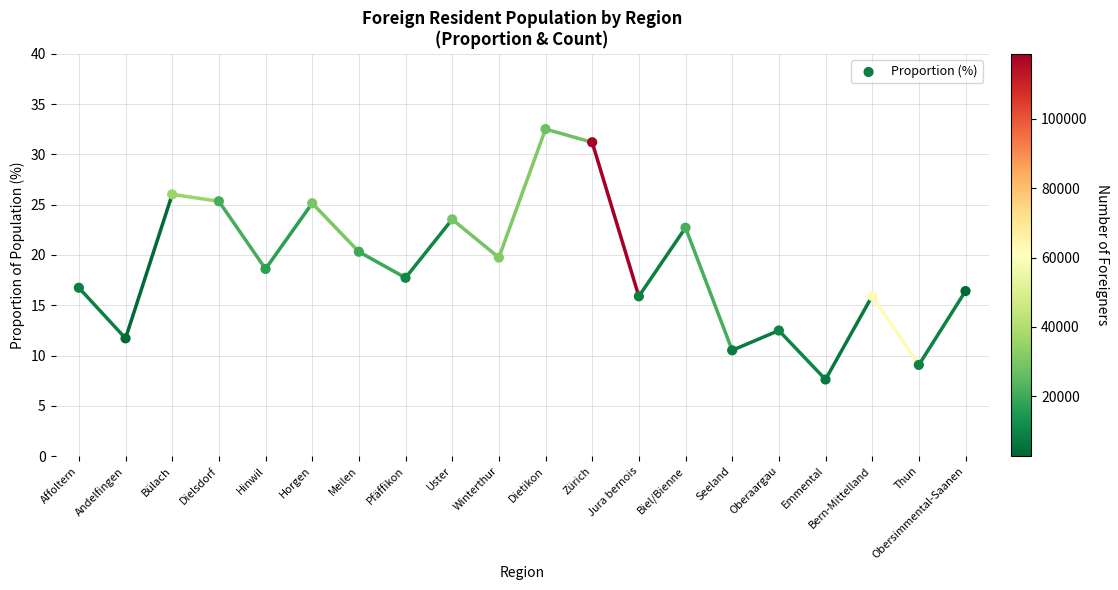

What is the range of Y values (max minus min)?

24.9